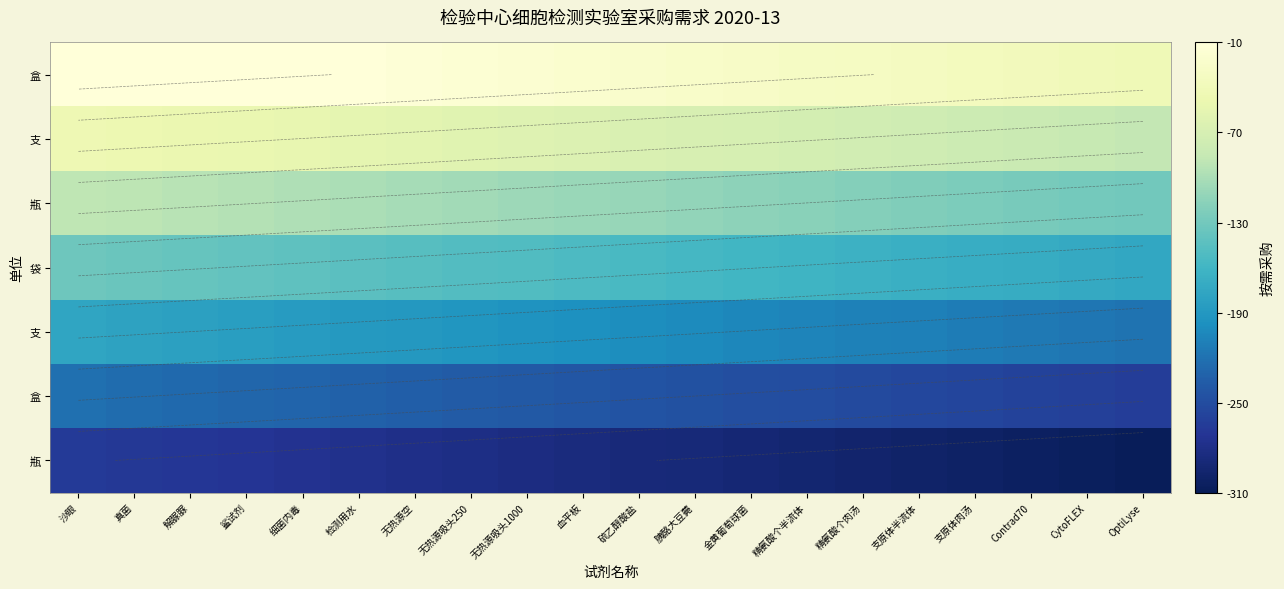

How many data points does each series have?

20